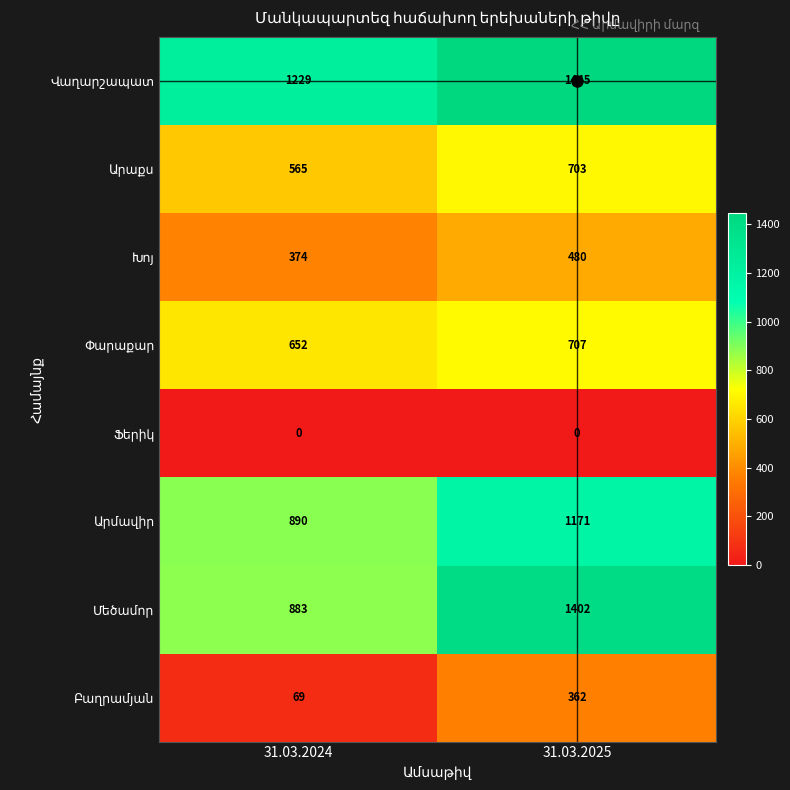

What is the spread (max minus min) of values at 31.03.2024?

1229